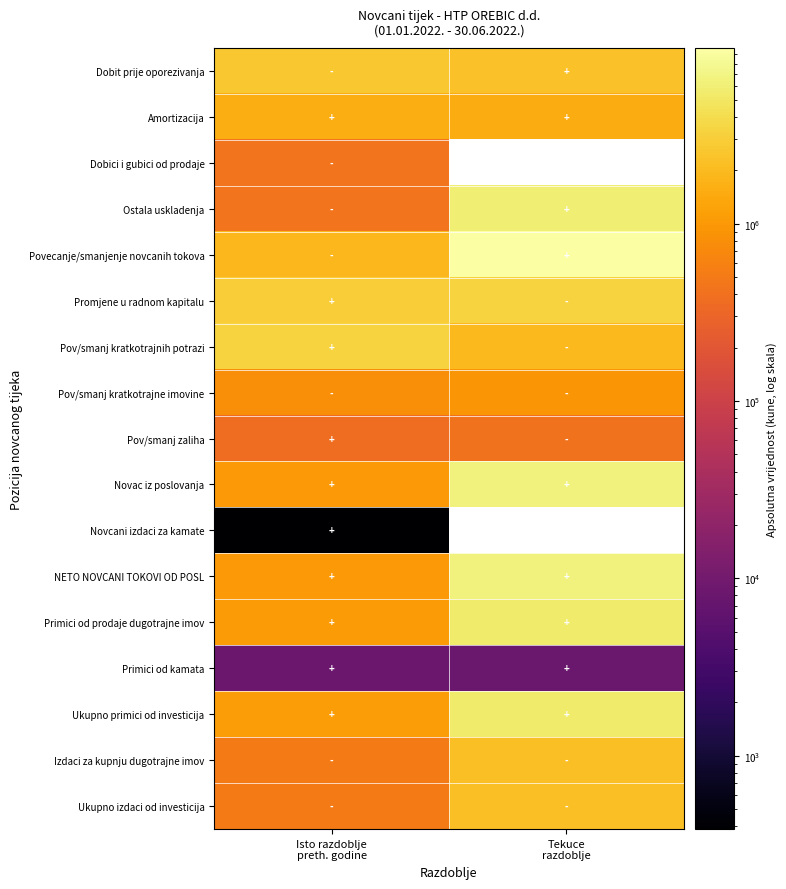

What is the sum of all Novac iz poslovanja values?

7431583.0